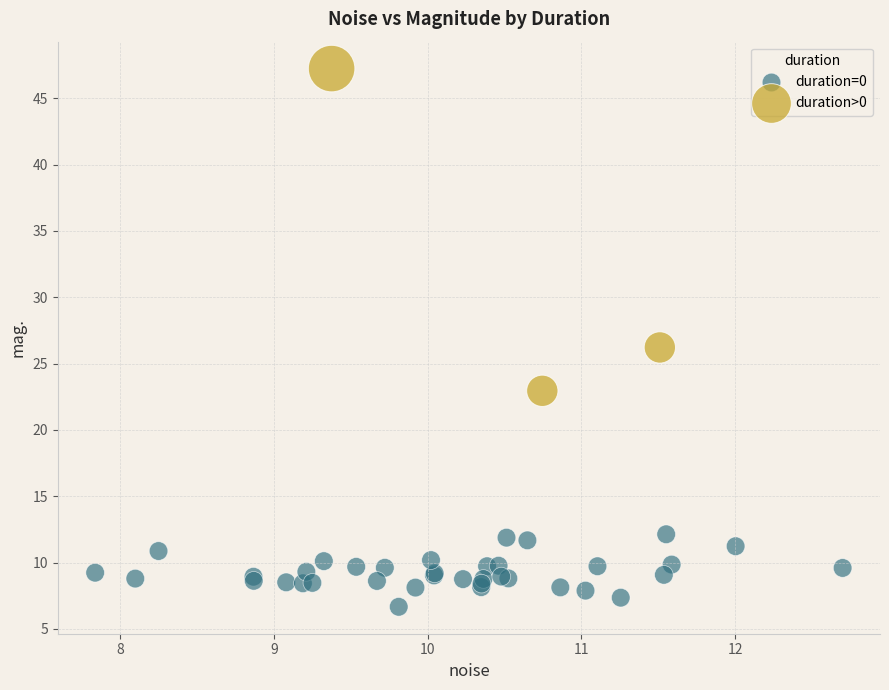

What are all the series names shown in the legend?

duration=0, duration>0